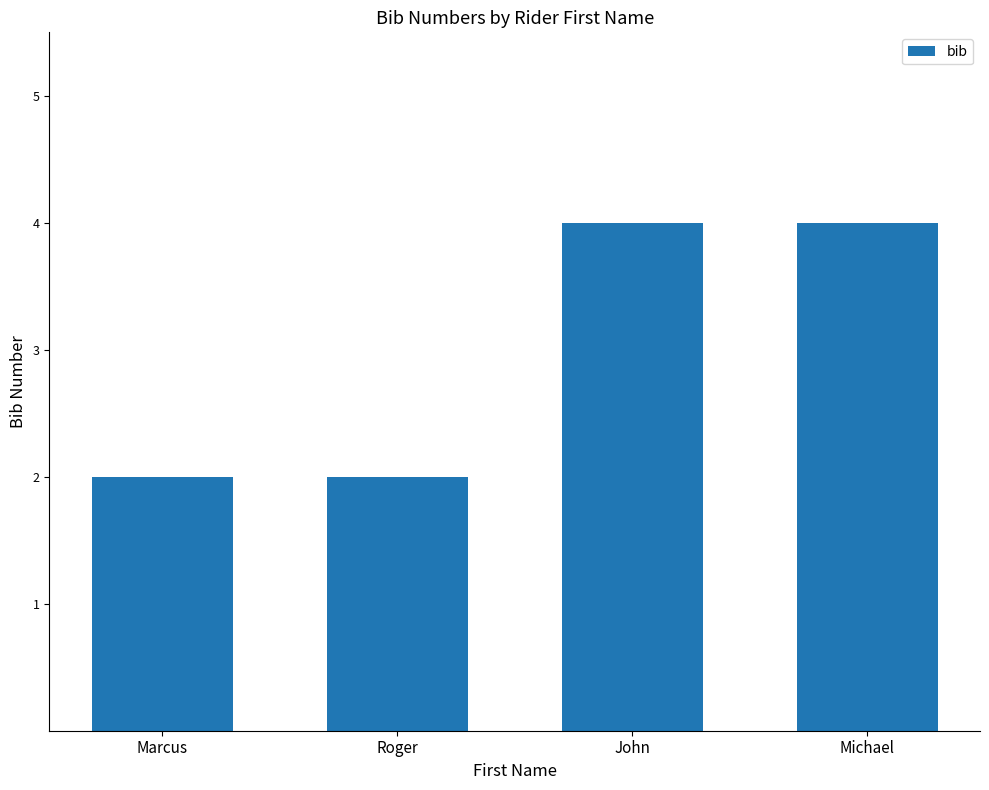

How many bars are there in total?

4